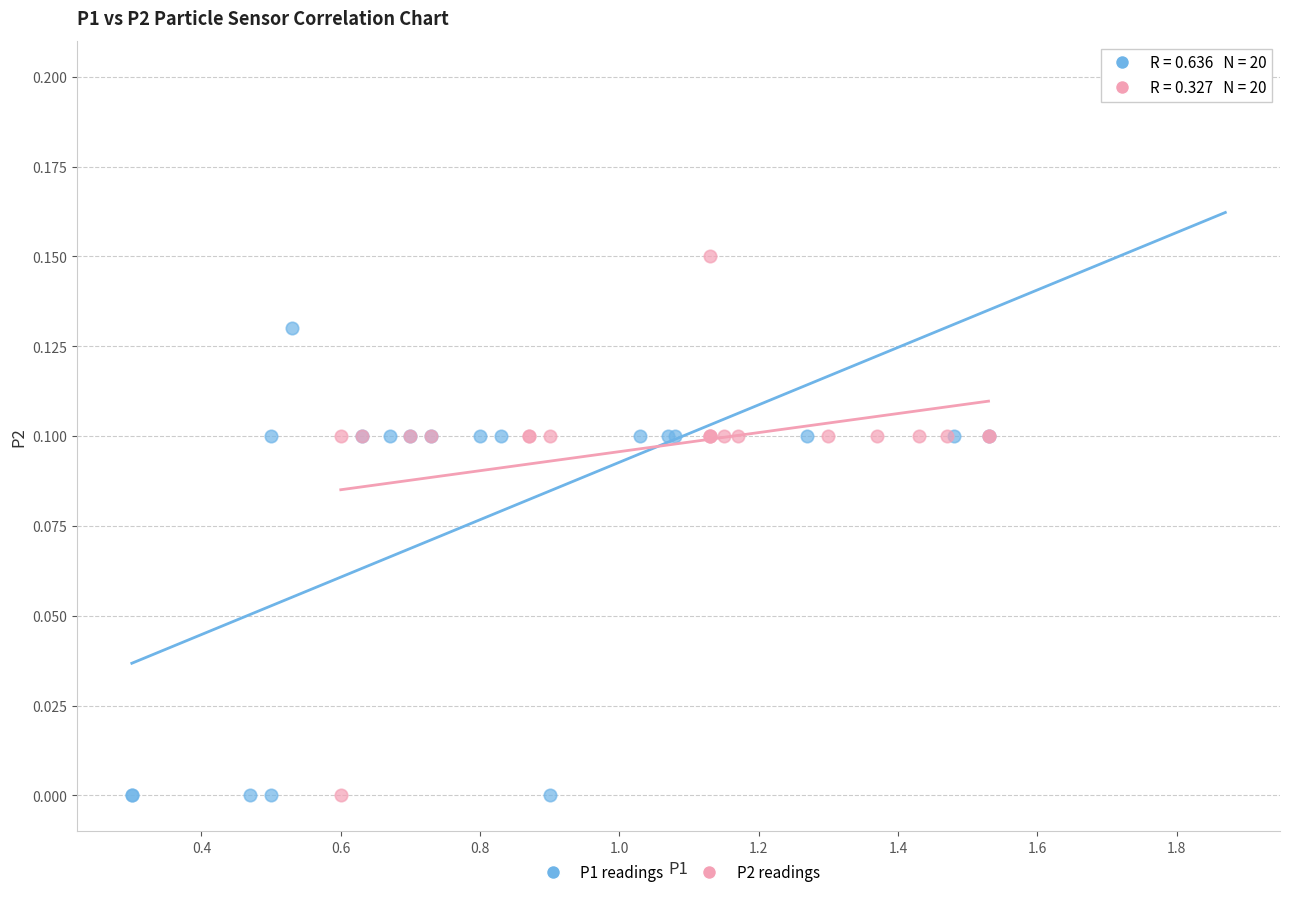

Which series has the largest Y range (max minus min)?

P1 readings